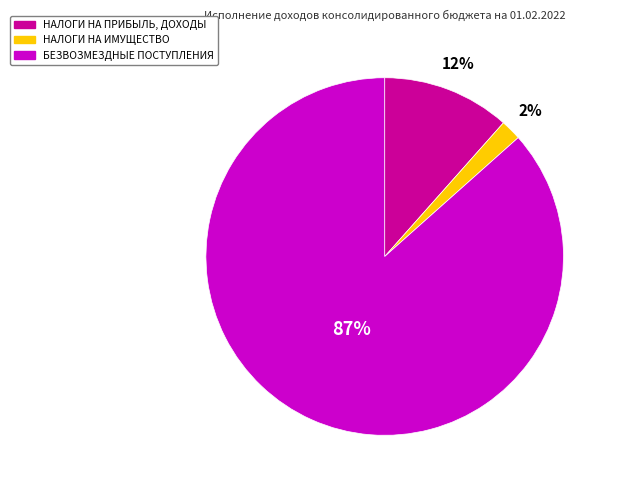

Is there any slice that represents more than half of the pie?

Yes